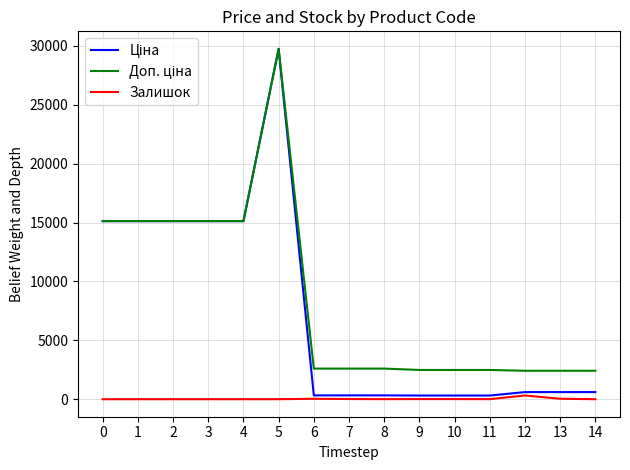

At which category is the sum across all series the highest?

5